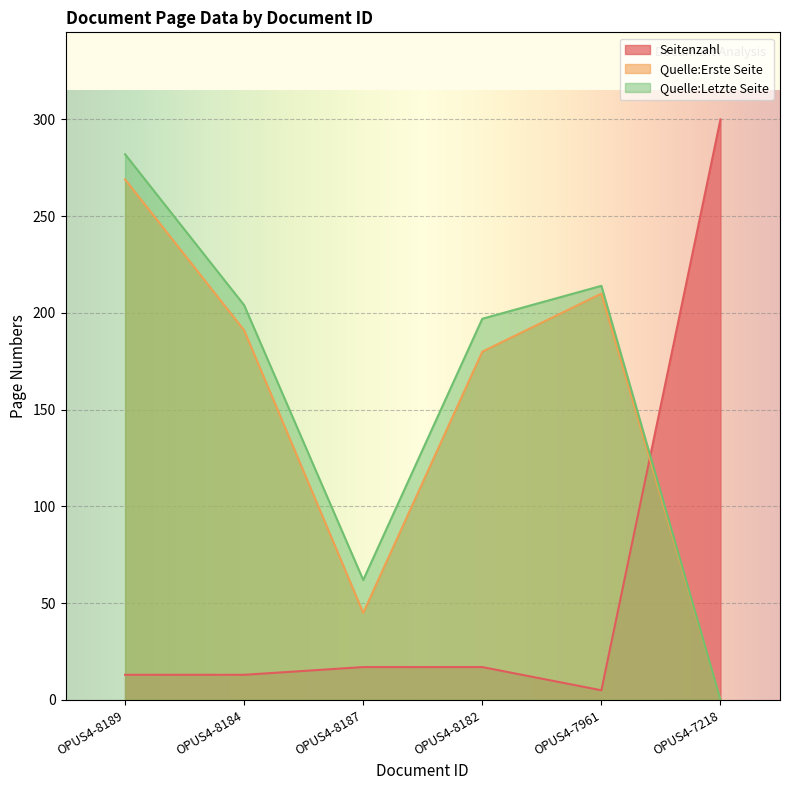

What is the sum of all Quelle:Letzte Seite values?

959